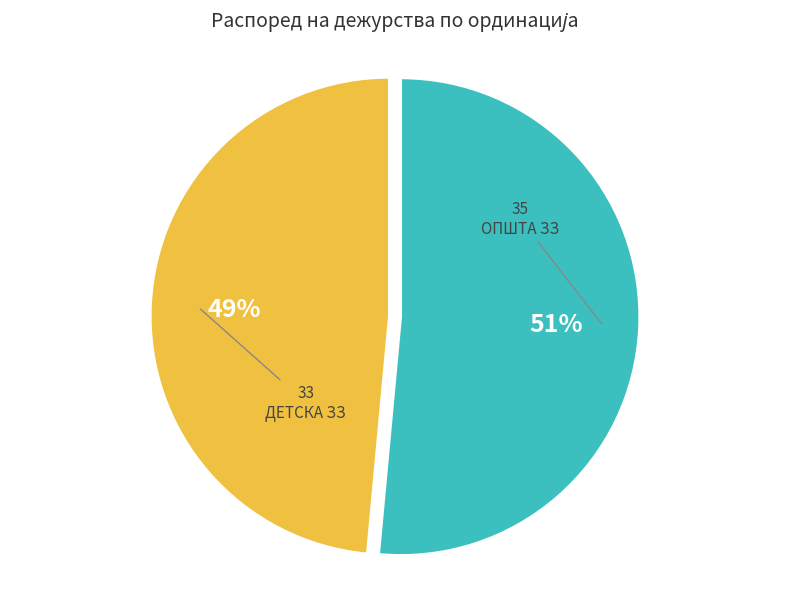

What percentage is the ДЕТСКА ЗЗ slice, to the nearest percent?

49%